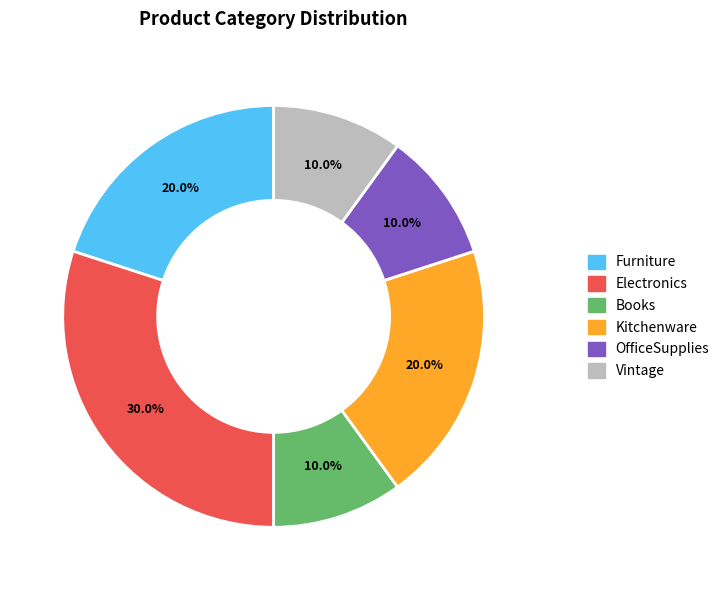

To the nearest percent, what percentage of the pie is OfficeSupplies?

10%